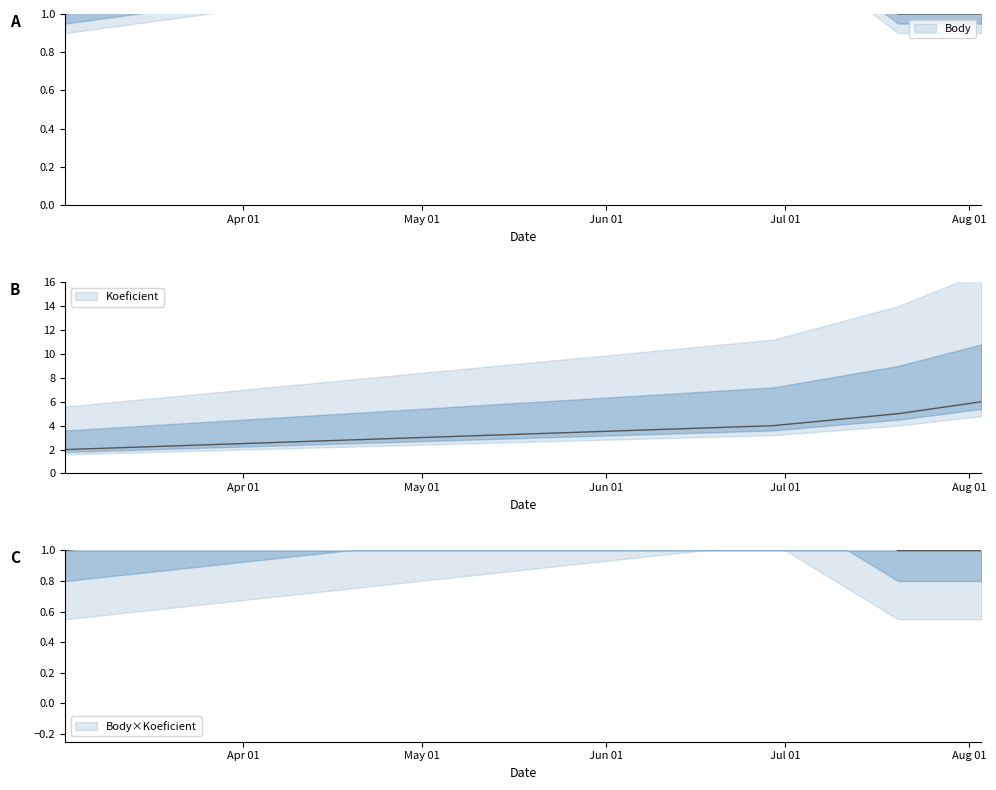

What position from the right is 2013-03-02?

4